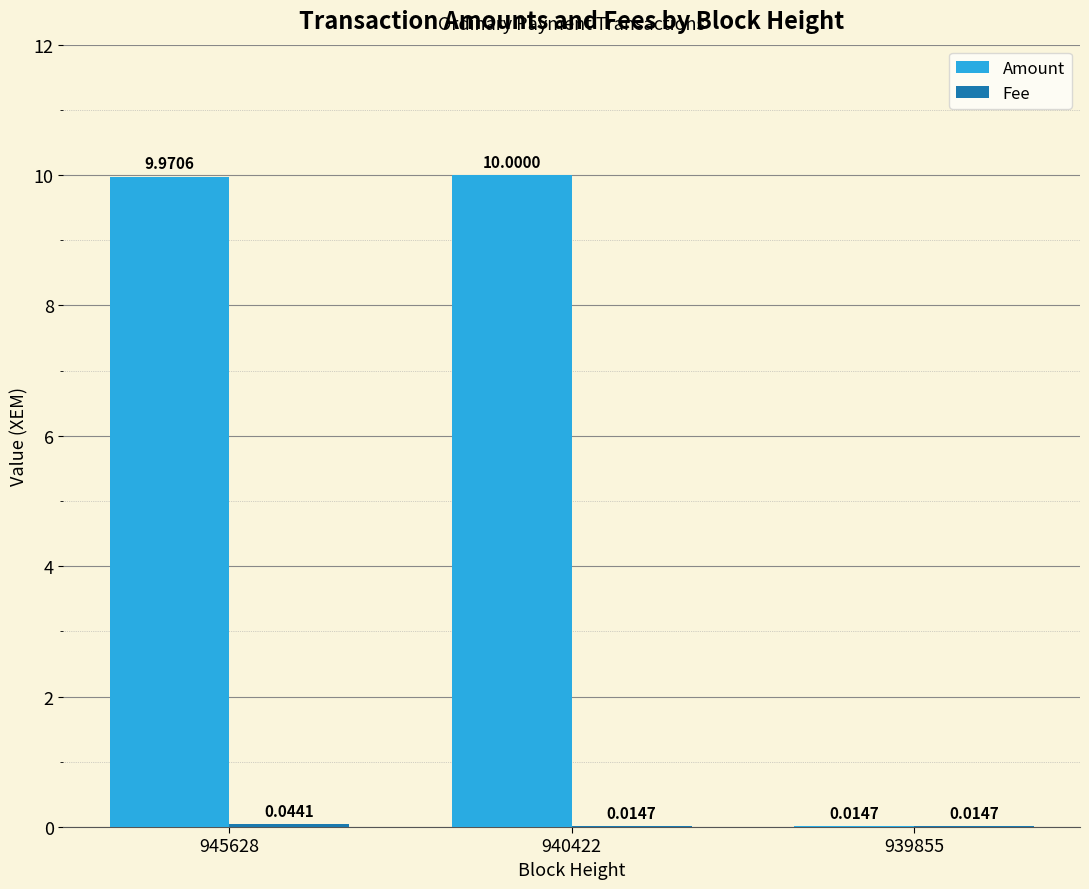

What is the total value across all series at 940422?

10.0